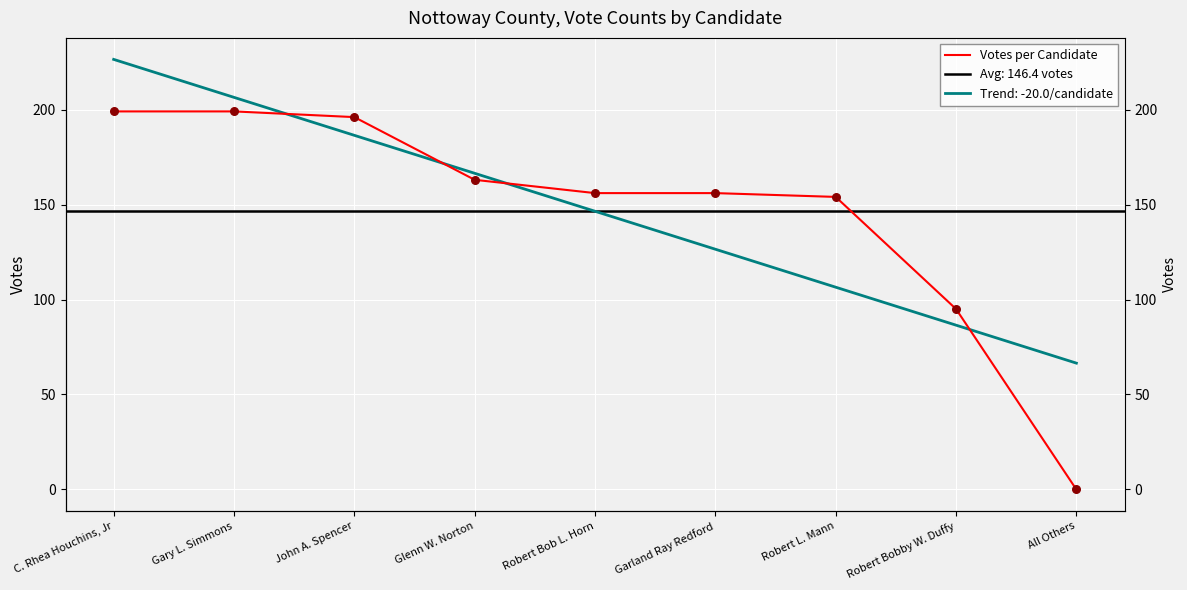

What is the change in value from Glenn W. Norton to All Others?

-163